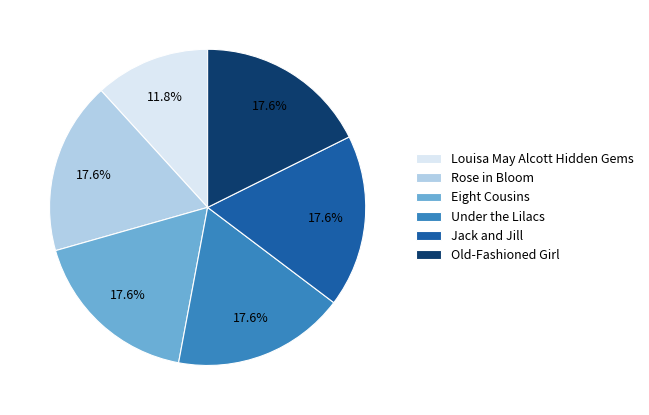

The Eight Cousins slice represents 18% of the pie. True or false?

True